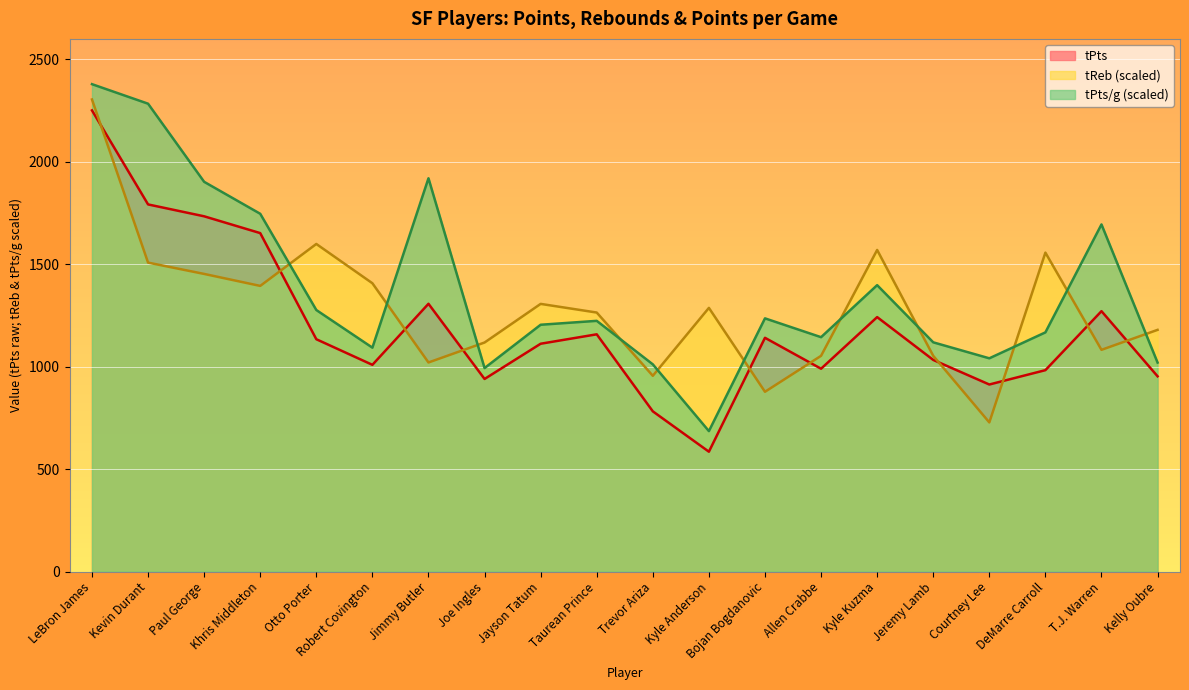

What is the highest value of the tPts/g series?

2379.0